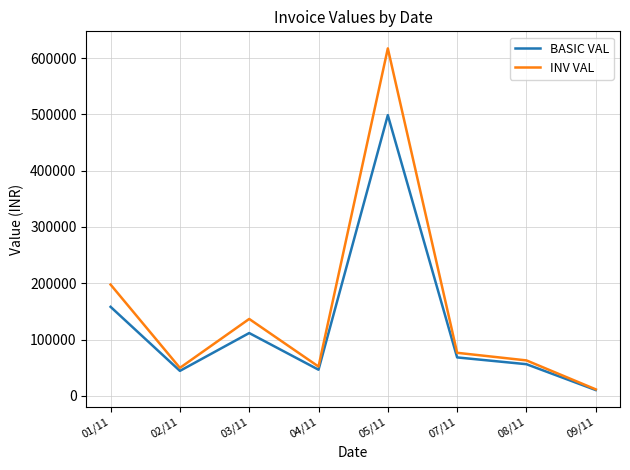

At which label does INV VAL reach its minimum?

09/11